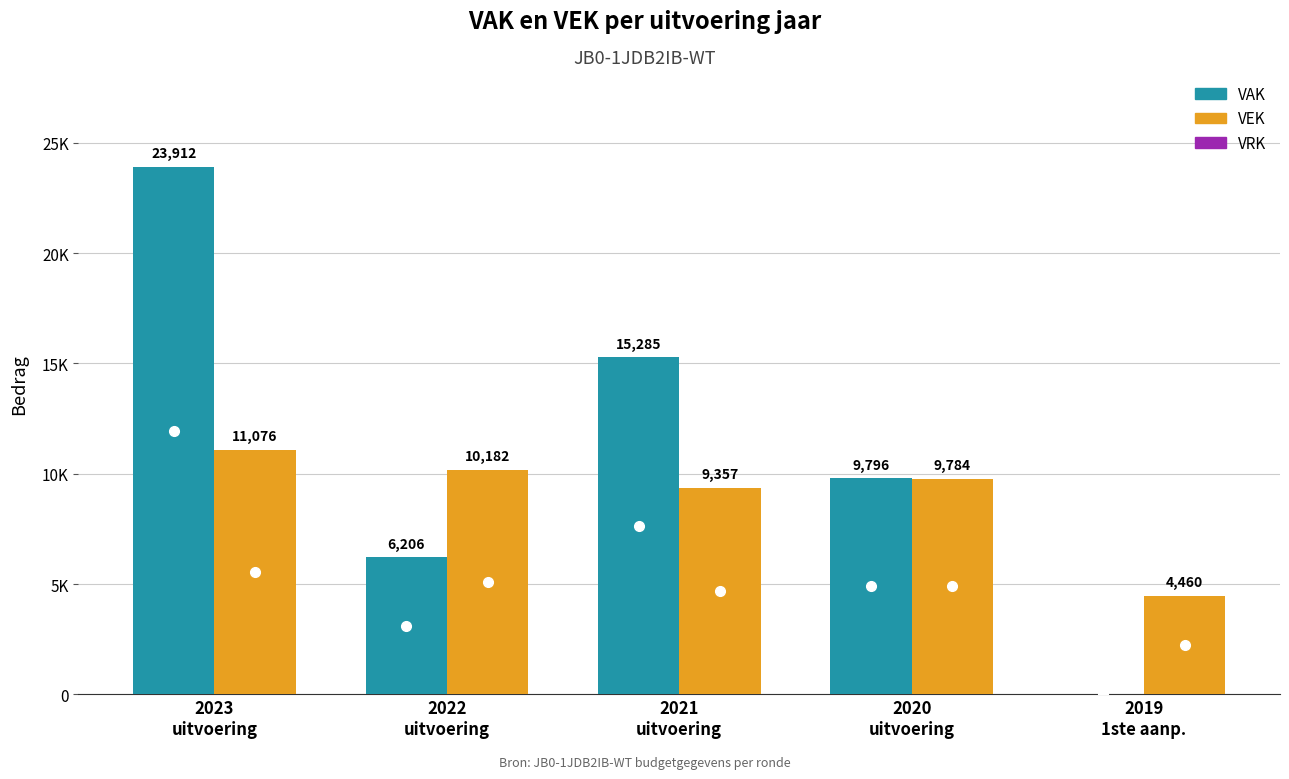

What is the sum of the VEK values at 2019 1ste aanpassing and 2020 uitvoering?

14244